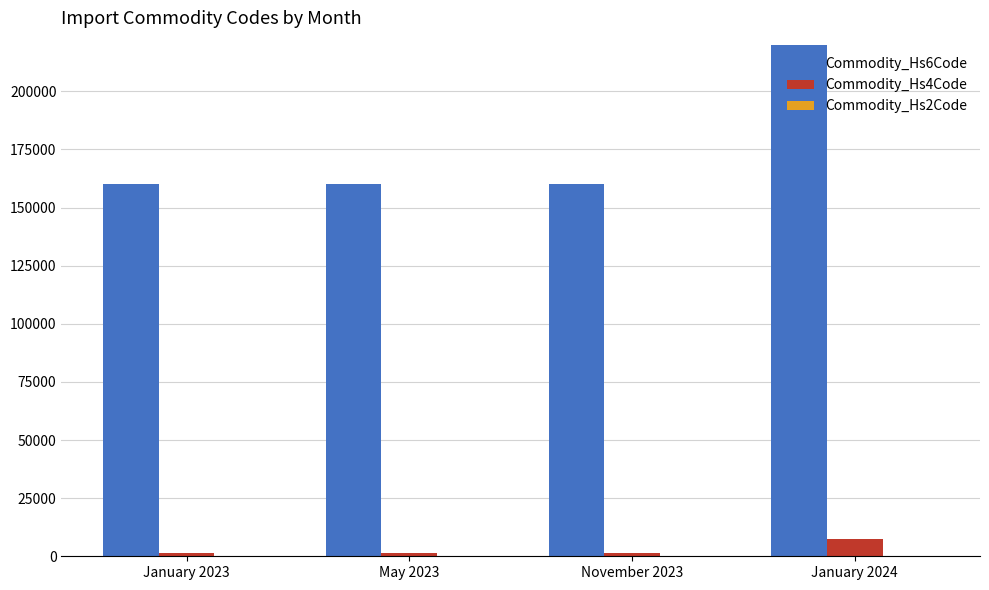

How many data points in Commodity_Hs6Code are above 160231?

1